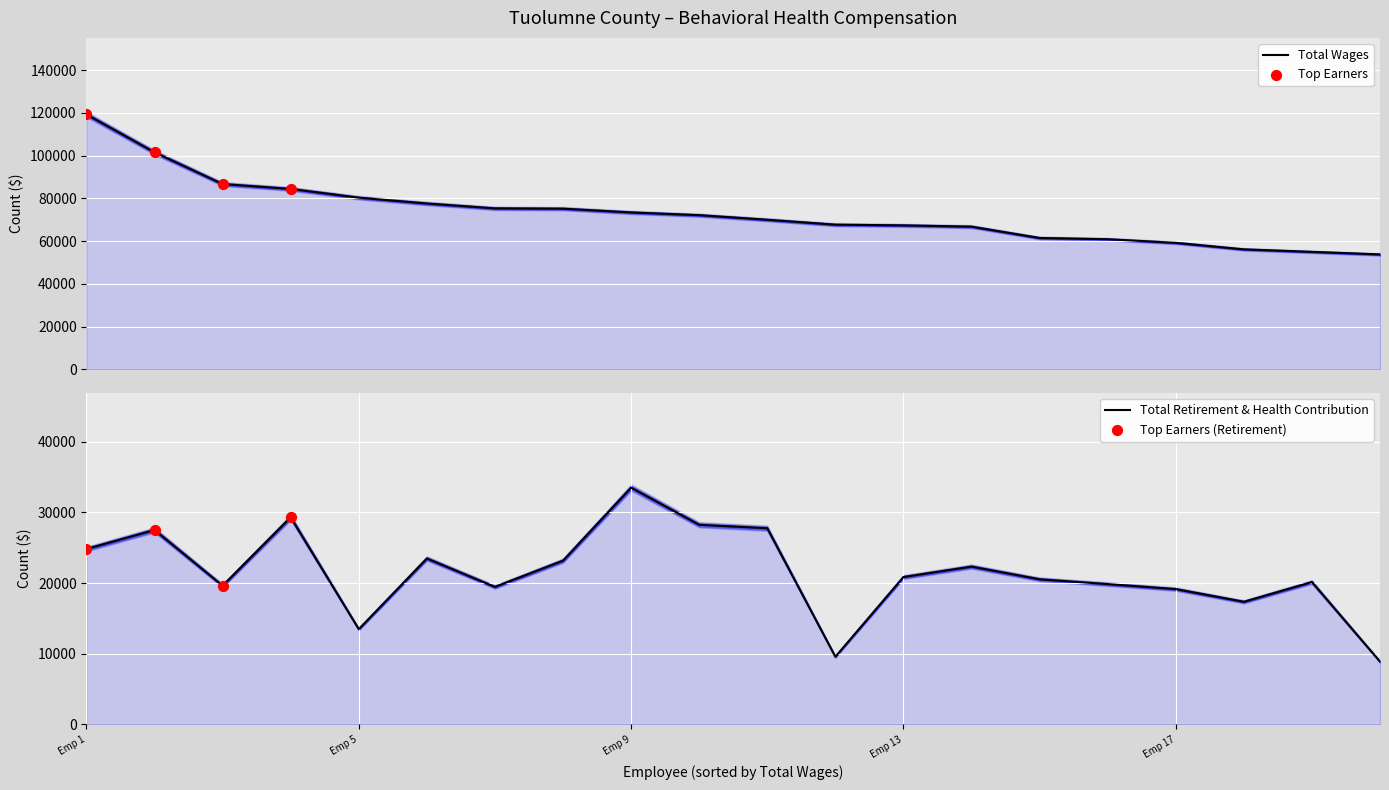

Which series reaches the minimum Y coordinate?

Total Retirement & Health Contribution